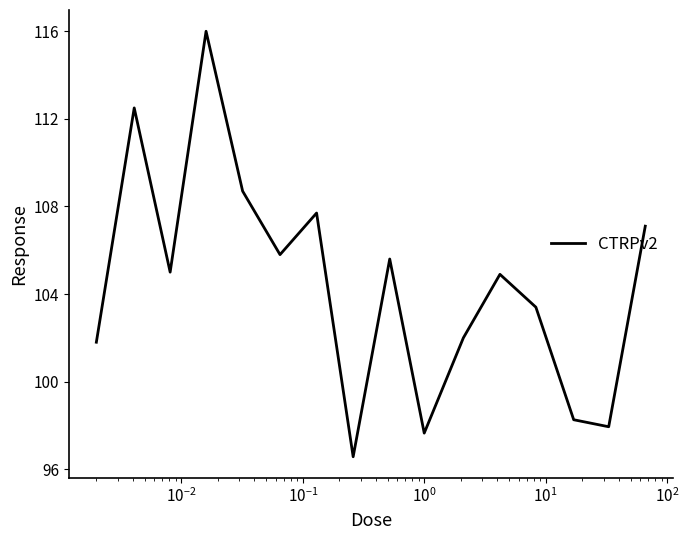

How many distinct data groups are displayed?

1